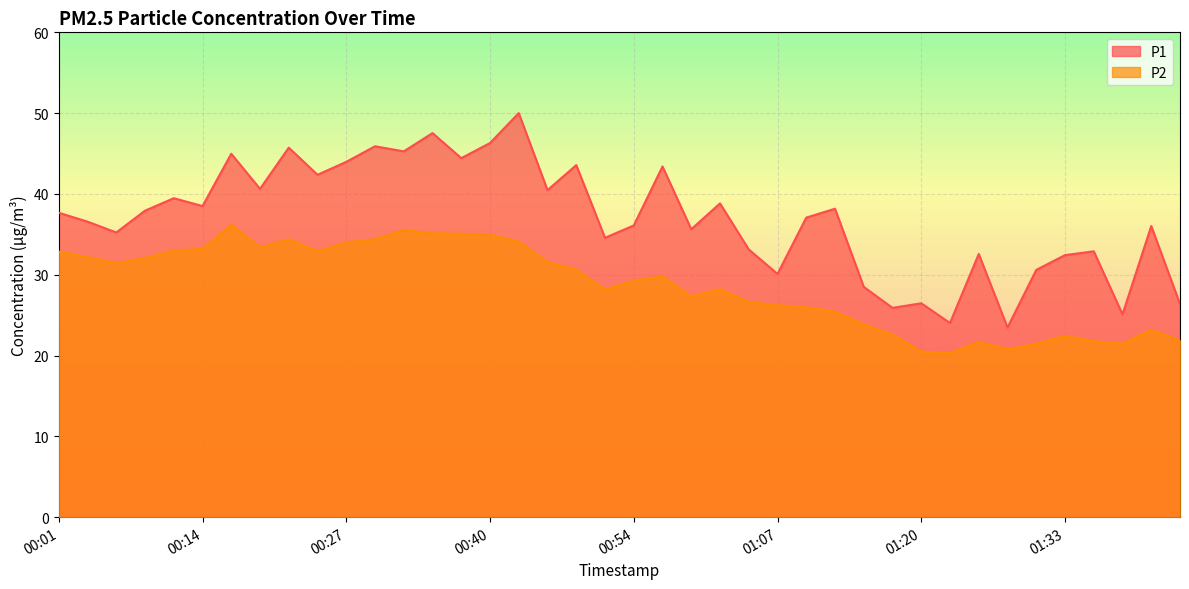

Reading left to right, transcribe all the data shown in this chart.

P1: 37.7	36.6	35.2	37.9	39.5	38.5	45.0	40.6	45.7	42.4	44.0	45.9	45.3	47.5	44.4	46.3	50.0	40.5	43.6	34.6	36.1	43.4	35.6	38.8	33.1	30.1	37.1	38.2	28.5	25.9	26.5	24.0	32.6	23.5	30.6	32.4	32.9	25.1	36.0	26.4
P2: 32.9	32.2	31.4	32.1	33.0	33.2	36.2	33.4	34.4	32.9	34.0	34.4	35.5	35.1	35.1	34.9	34.1	31.6	30.6	28.2	29.3	29.8	27.3	28.2	26.6	26.2	26.0	25.4	23.9	22.6	20.5	20.3	21.7	20.8	21.5	22.4	21.8	21.5	23.2	21.9